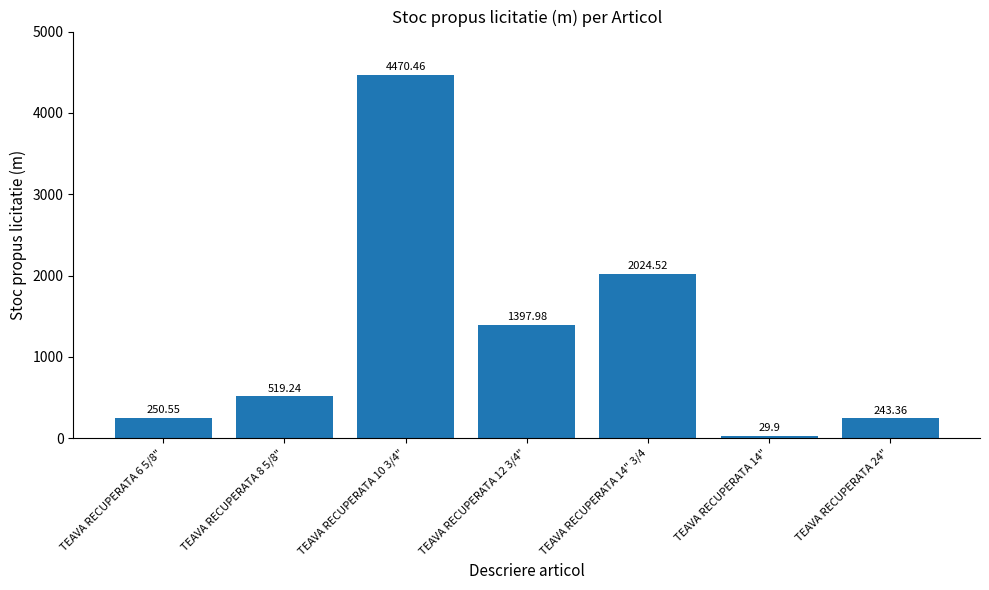

Does the chart contain stacked bars?

No